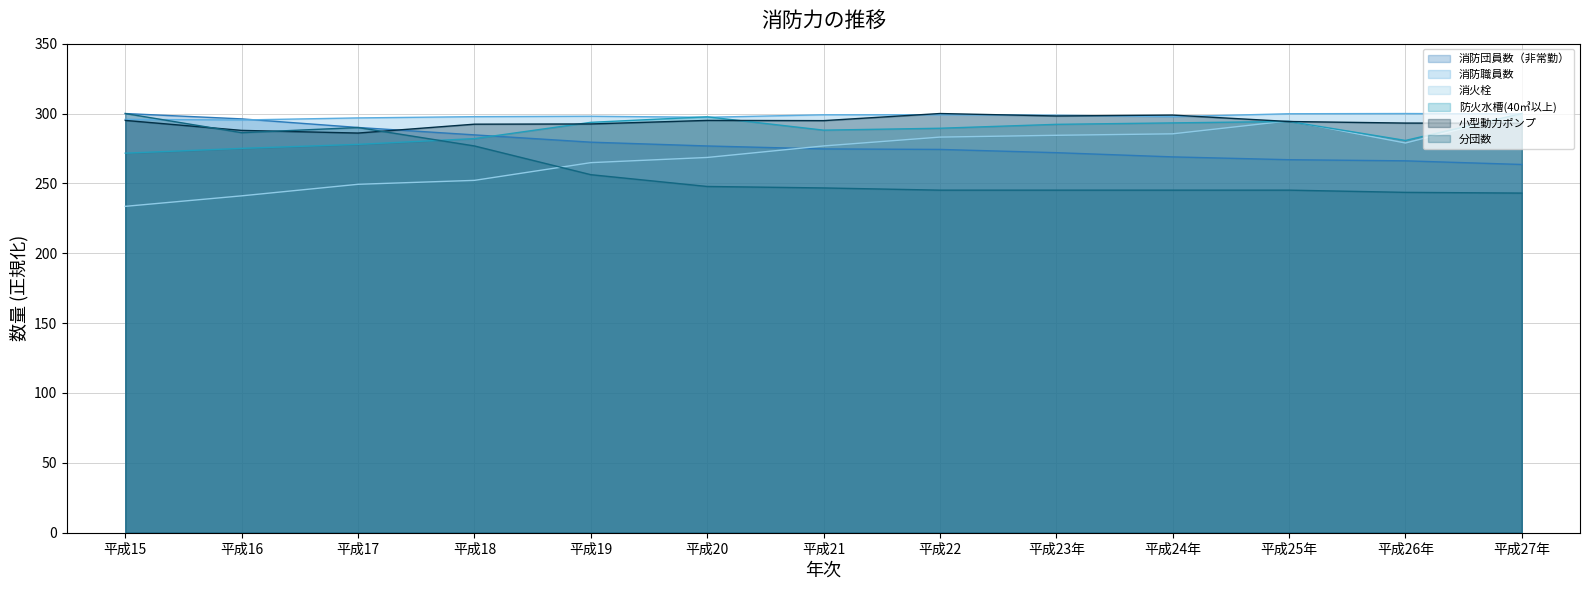

How many data points does each series have?

13